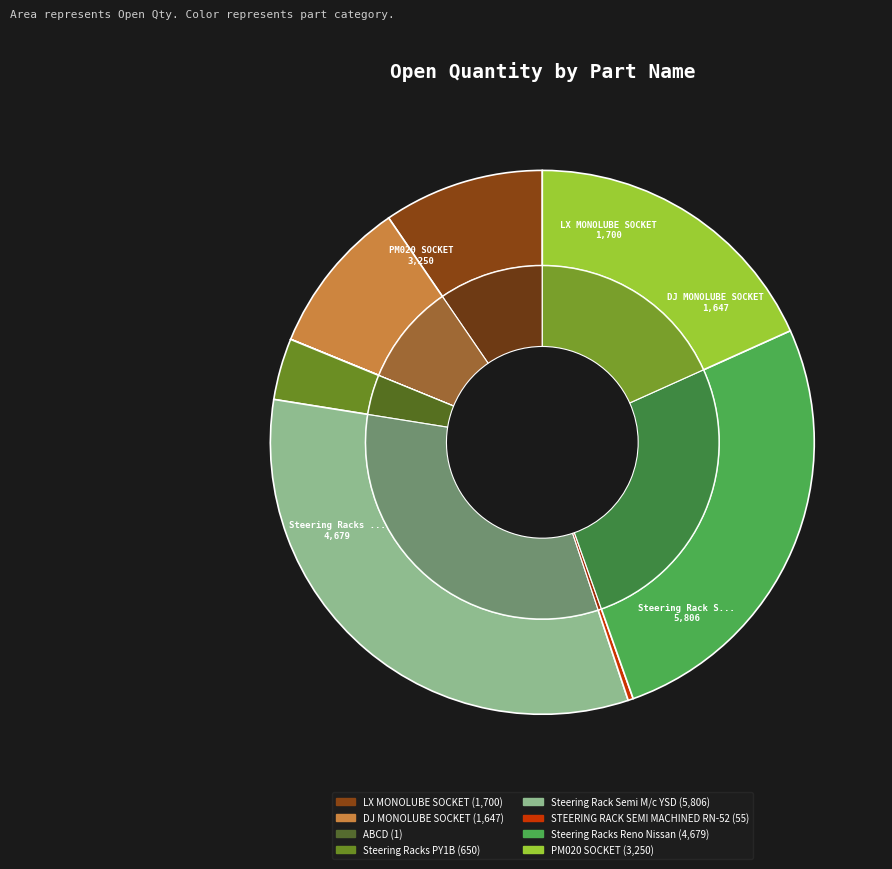

Is it true that STEERING RACK SEMI MACHINED RN-52 is 6% of the pie?

False